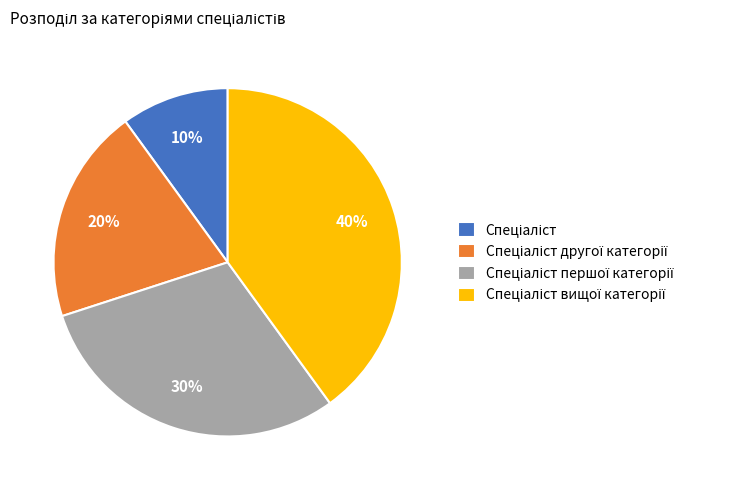

Is there a majority slice in this chart?

No